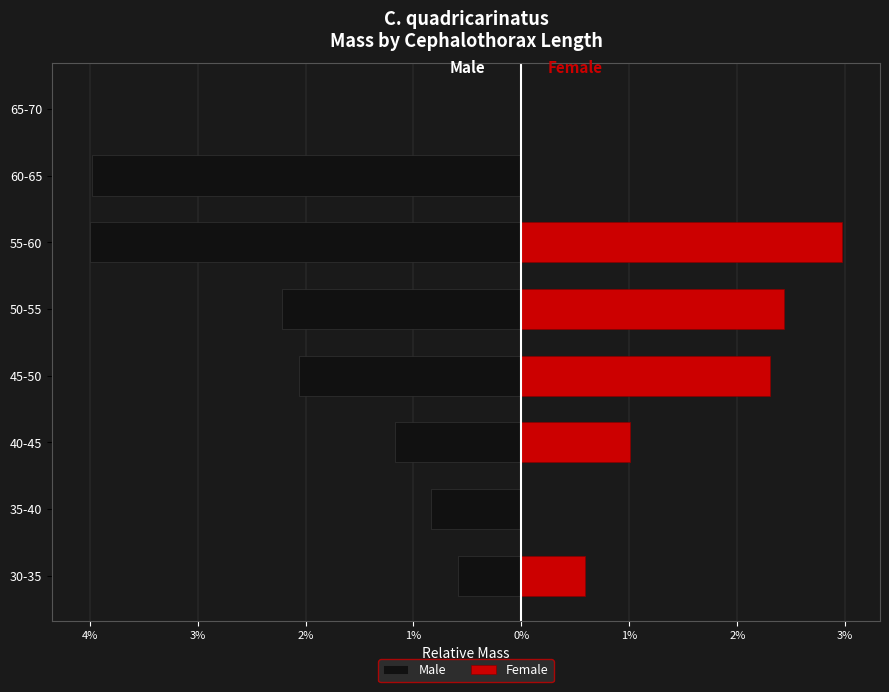

Which has a higher value, 55-60 or 65-70?

65-70